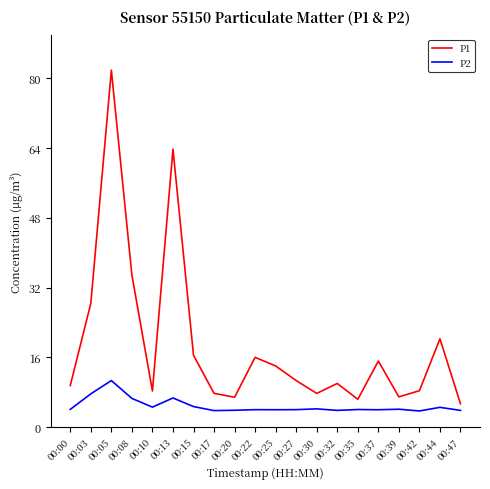

Which category has the highest value across all series?

00:05